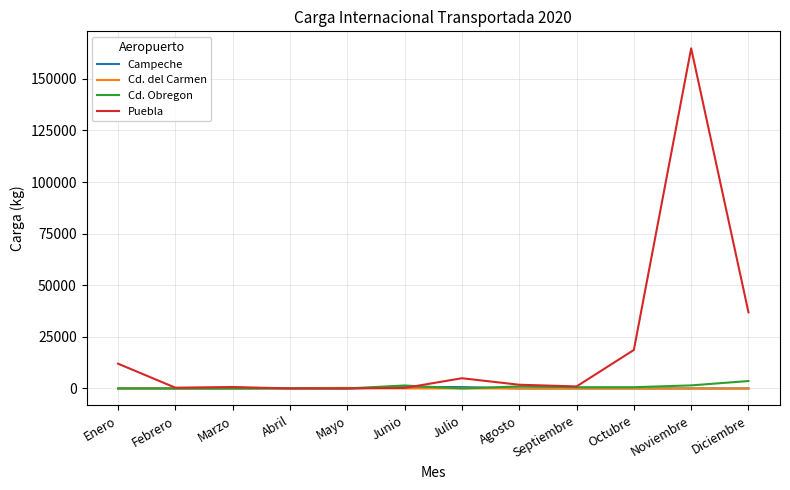

Which label corresponds to the largest value in the chart?

Noviembre